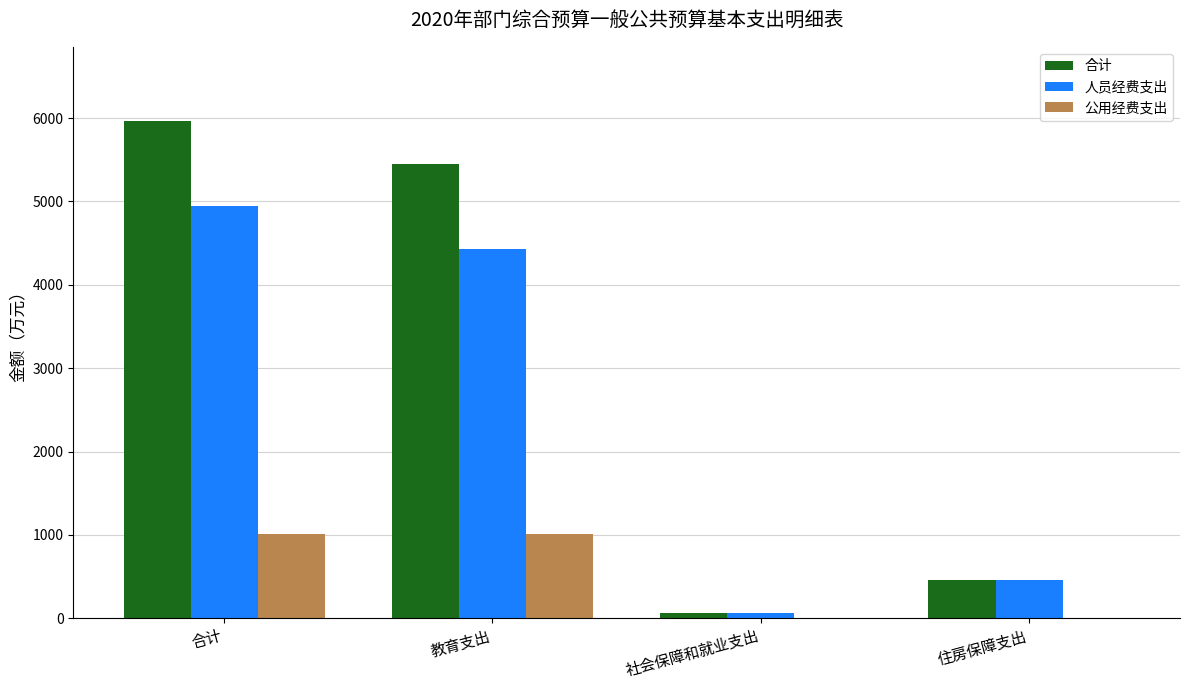

Which series has the largest total across all categories?

合计